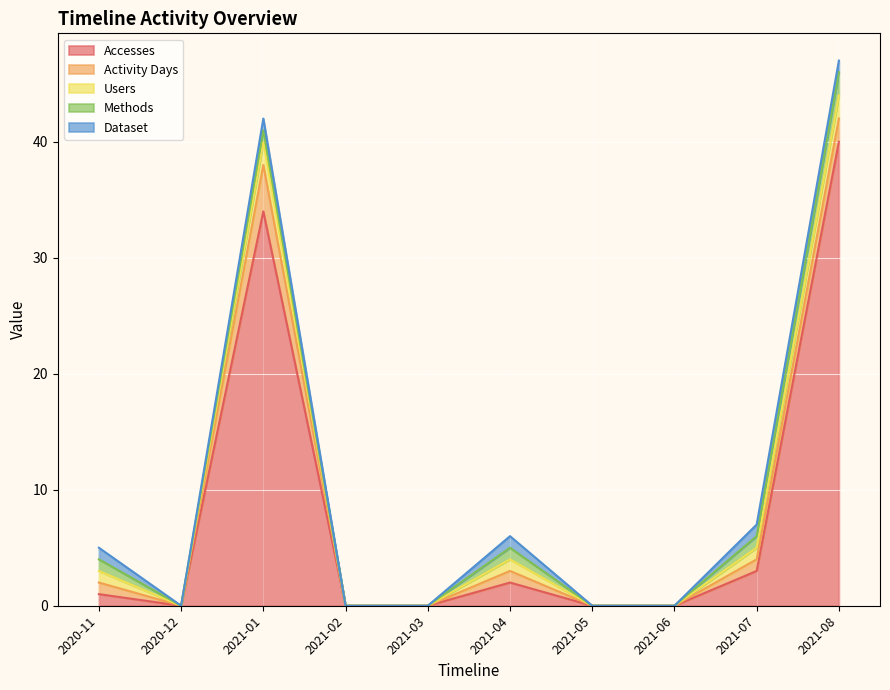

True or false: Methods and Accesses intersect in this chart.

False